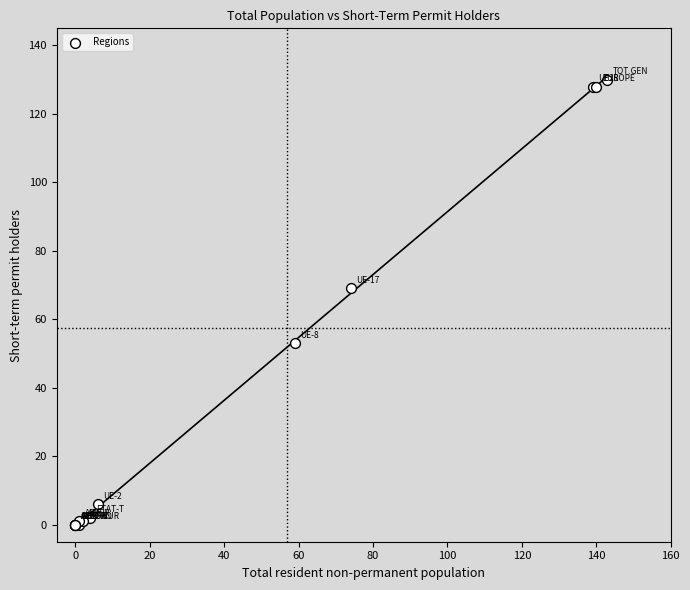

What Y value in the scatter plot is closest to 65?

69